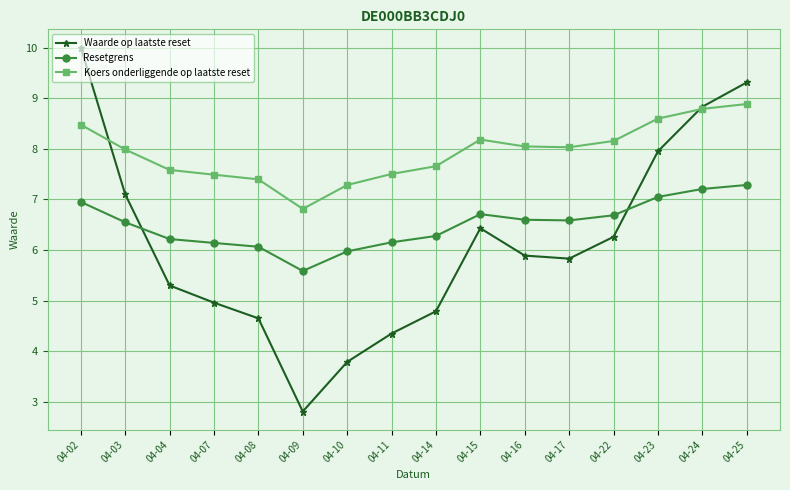

Read the Resetgrens value at 04-25.

7.3